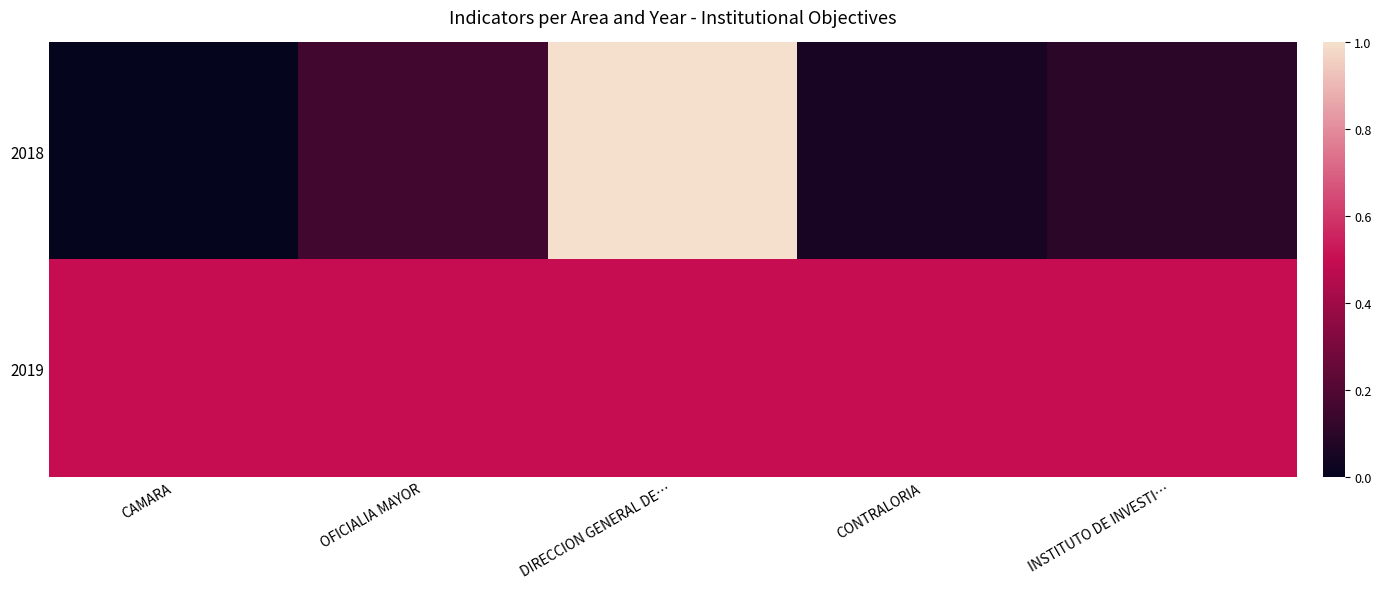

Between CAMARA and INSTITUTO DE INVESTI…, which is larger?

INSTITUTO DE INVESTI…